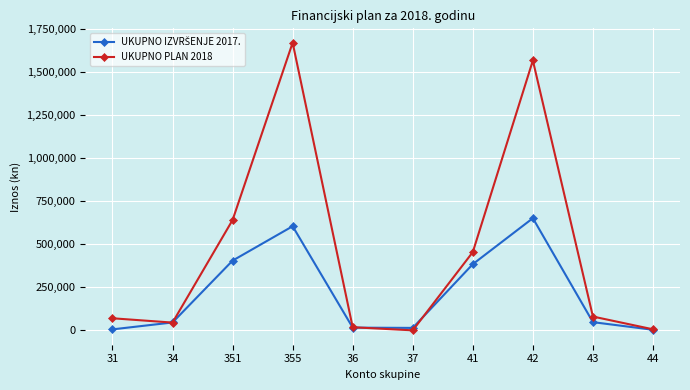

What is the greatest value displayed?

1668550.0